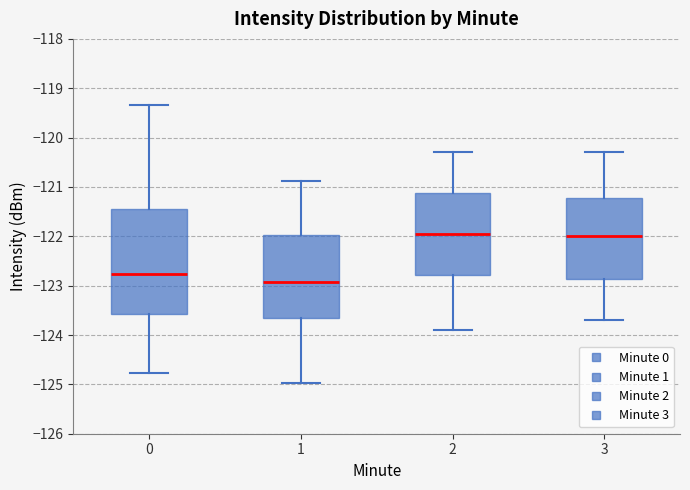

Reading left to right, read every box against the y-axis: the position of its median line, the range the box covers, and the ends of its whiskers. The values are not printed on the chart, so give them approximately, as read against the axis.

0: median -122.8, box -123.6 to -121.4, whiskers -124.8 to -119.3
1: median -122.9, box -123.6 to -122.0, whiskers -125.0 to -120.9
2: median -121.9, box -122.8 to -121.1, whiskers -123.9 to -120.3
3: median -122.0, box -122.9 to -121.2, whiskers -123.7 to -120.3